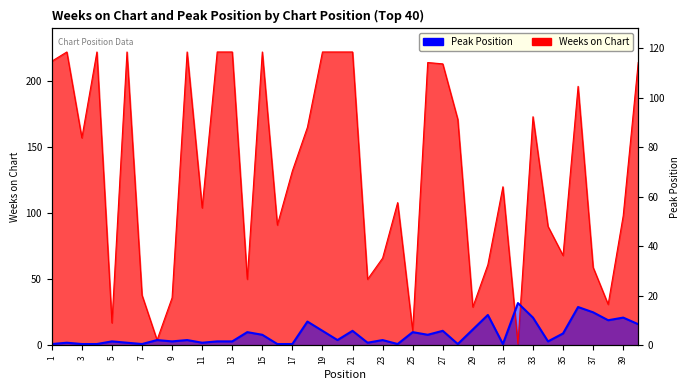

How many data points does each series have?

40